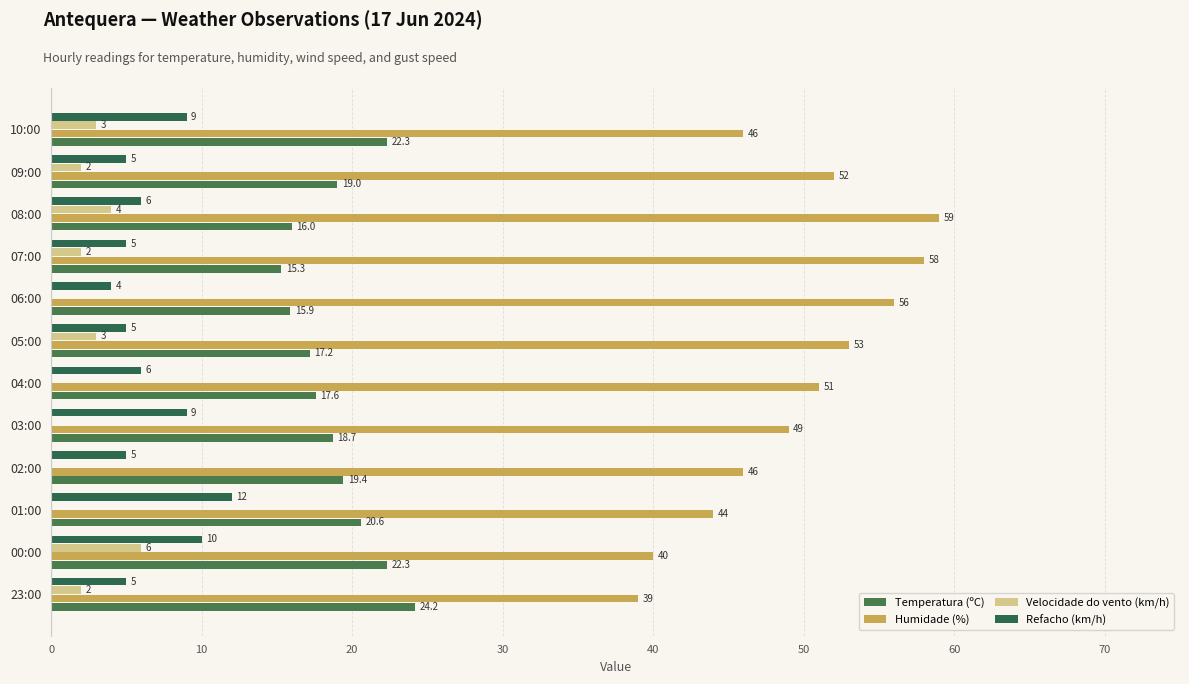

How many categories are shown in the chart?

12